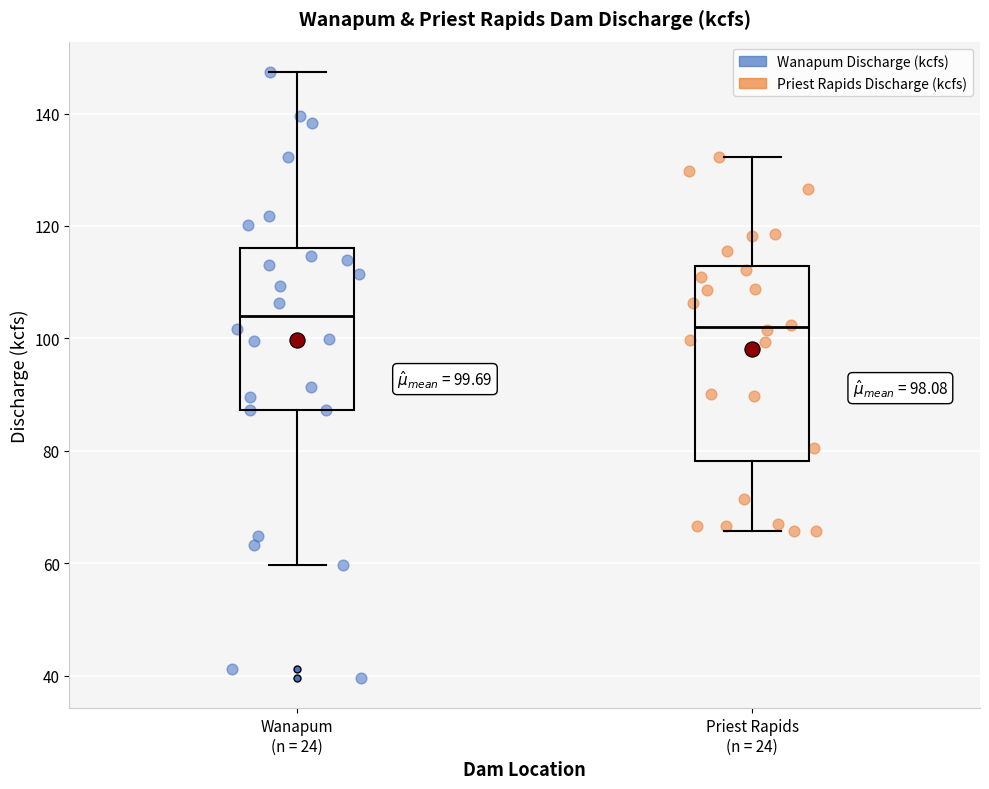

Which box is the tallest, from its lower edge to its upper edge?

Priest Rapids (n = 24)